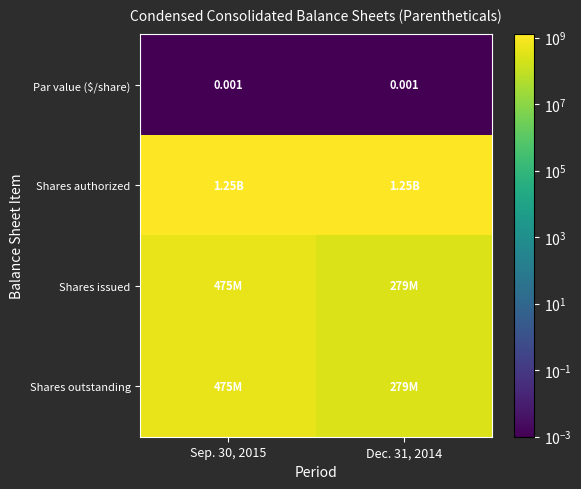

Between Sep. 30, 2015 and Dec. 31, 2014, which series saw the biggest shift?

Shares issued